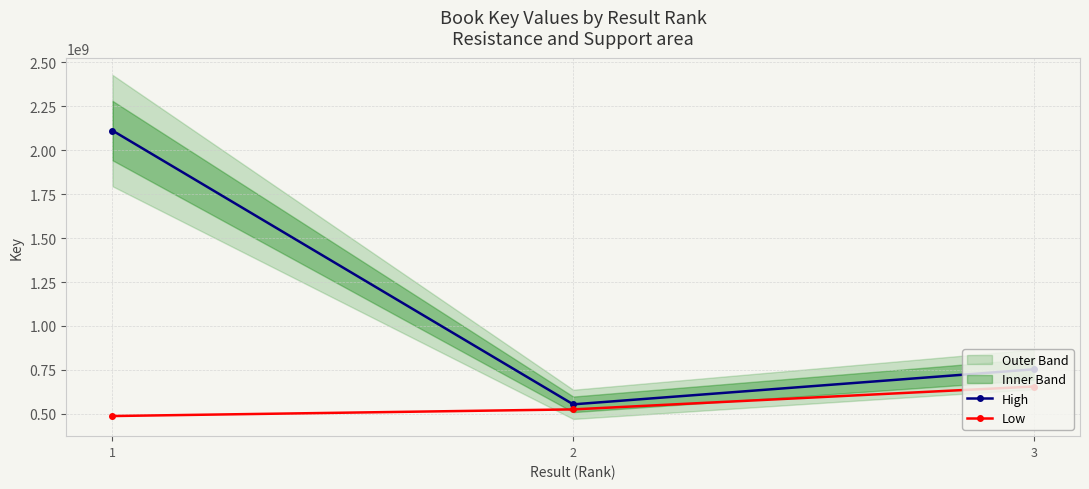

The value of Low at 1 is 171191227.9. True or false?

False